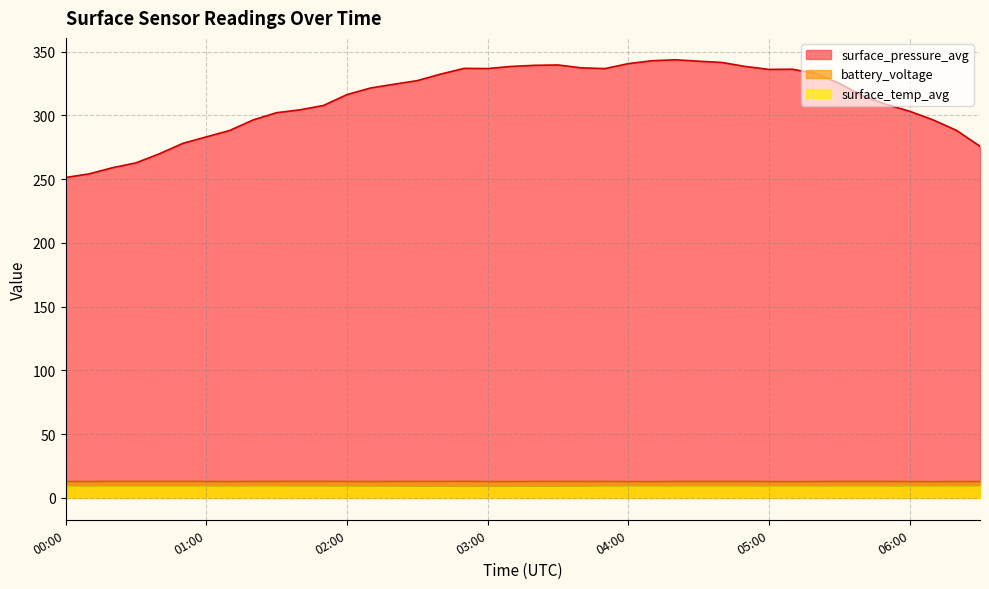

What value does the battery_voltage series have at 05:40?

12.9